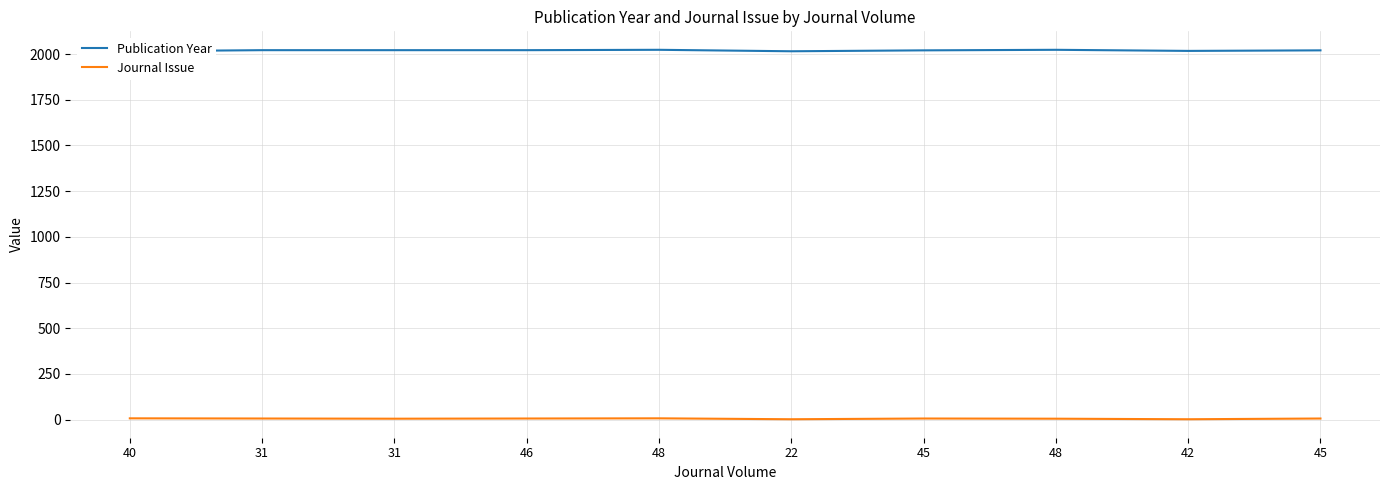

The Publication Year series shows 955 at 48. True or false?

False